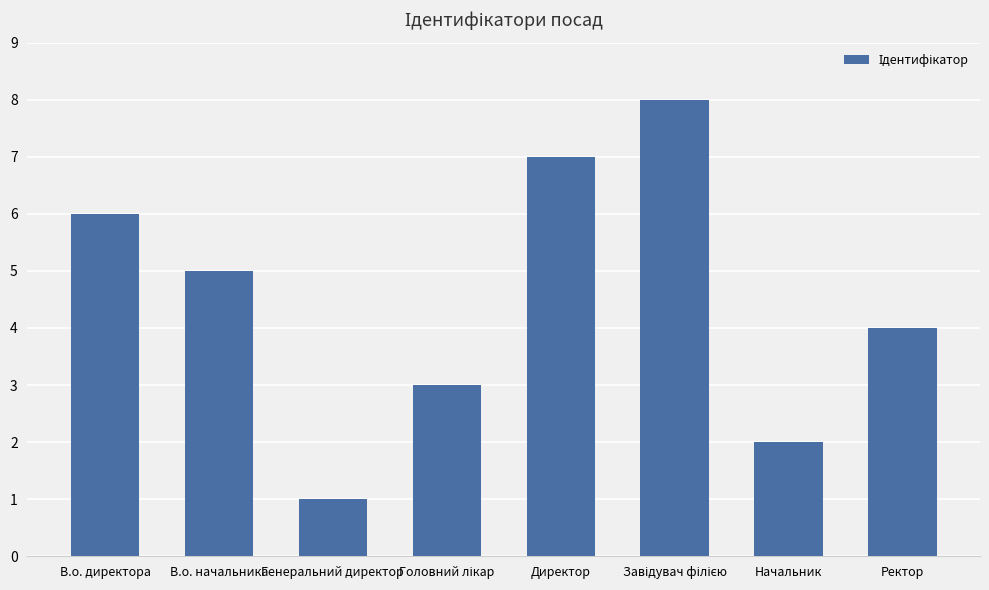

Where does the data first go above 5?

В.о. директора